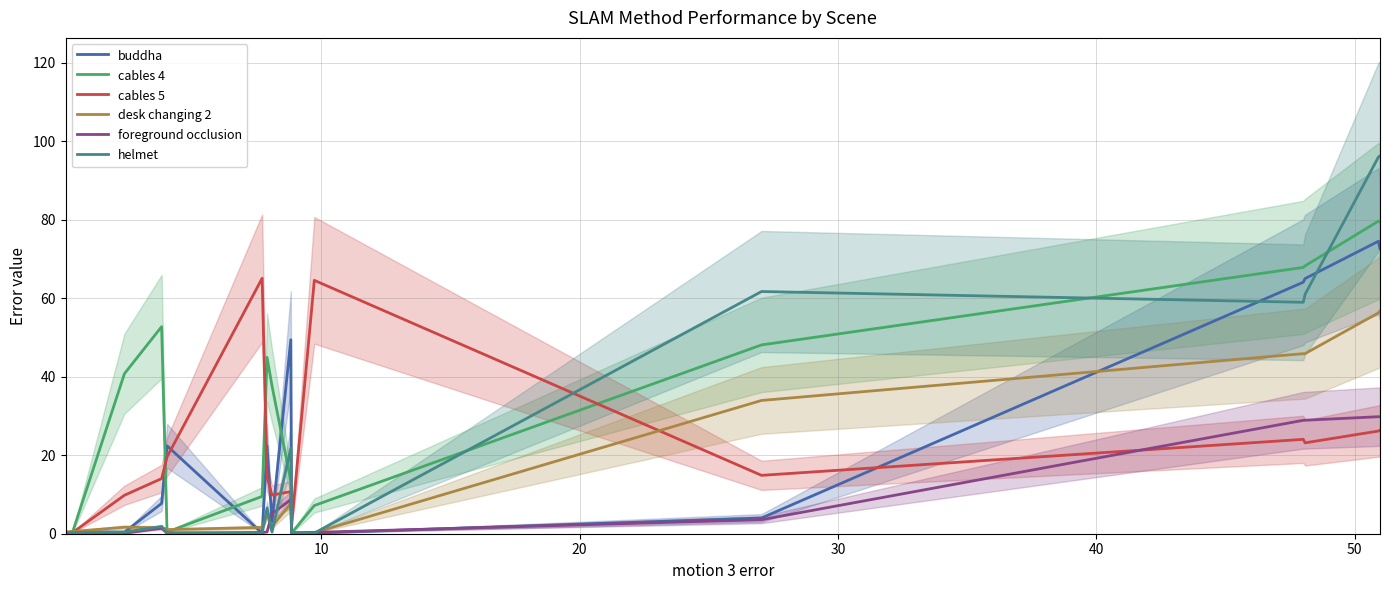

How many values in the desk changing 2 series exceed 1?

12